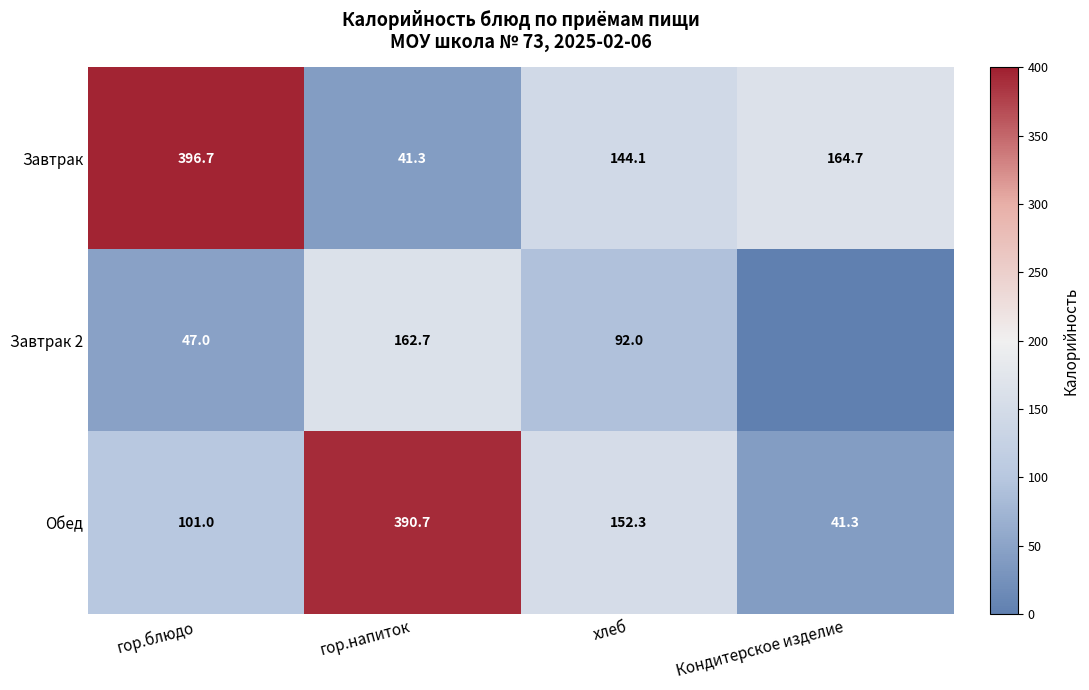

What is the total value across all series at хлеб?

388.4